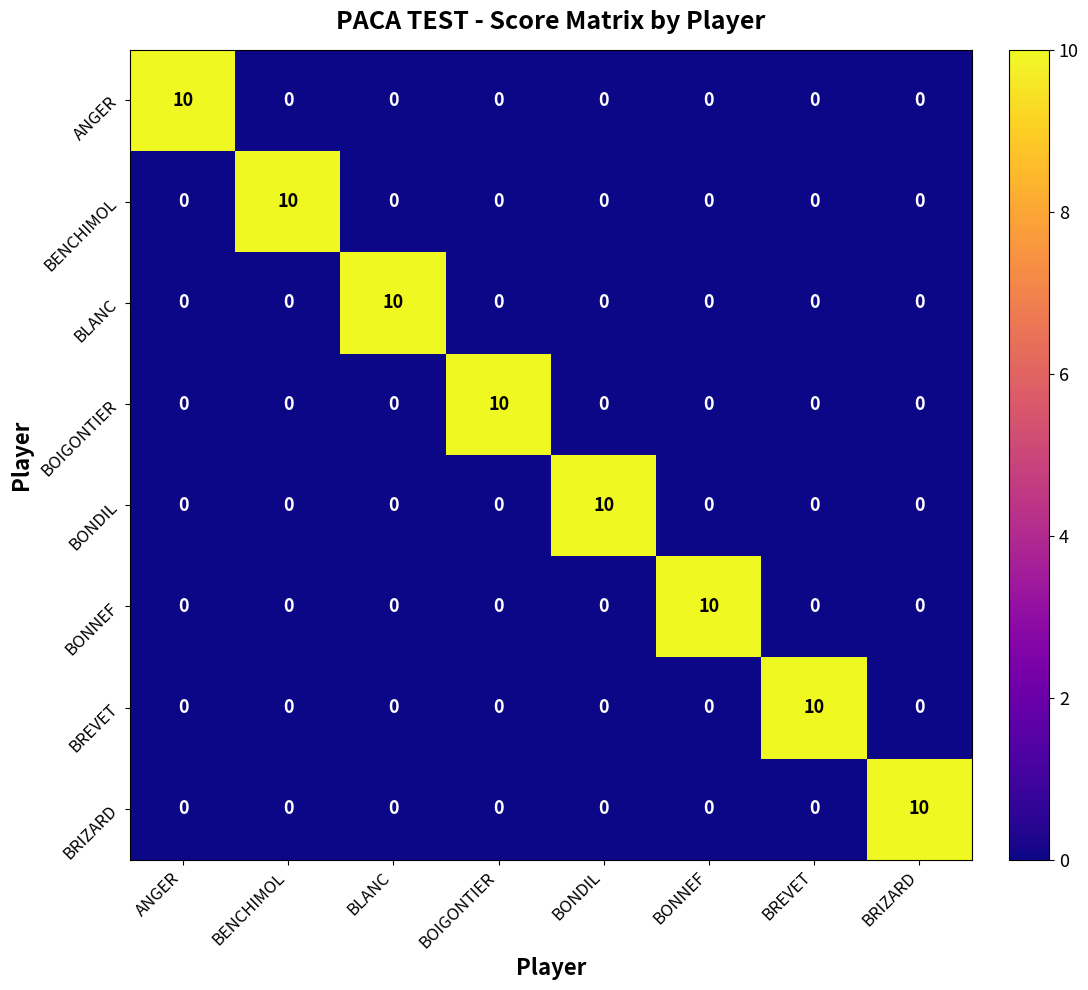

True or false: BENCHIMOL has a value of 10 at BENCHIMOL.

True